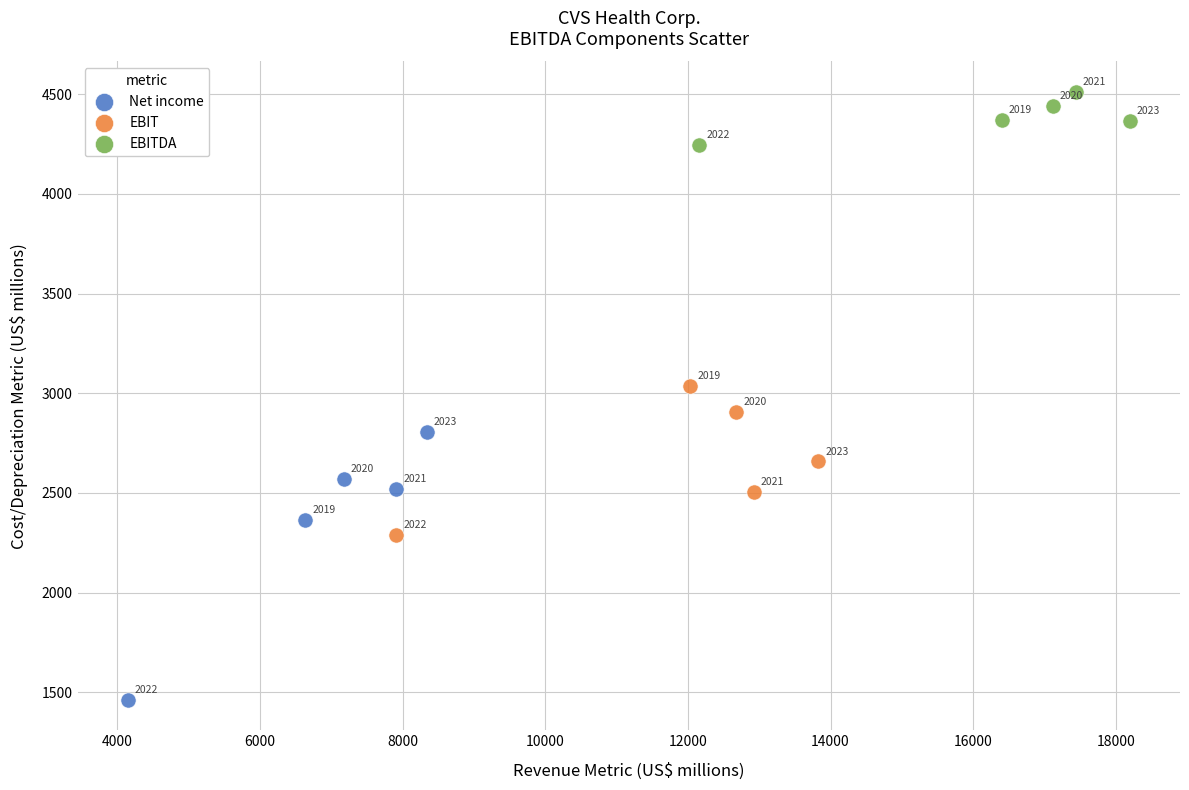

Which series contains the lowest Y value?

Net income